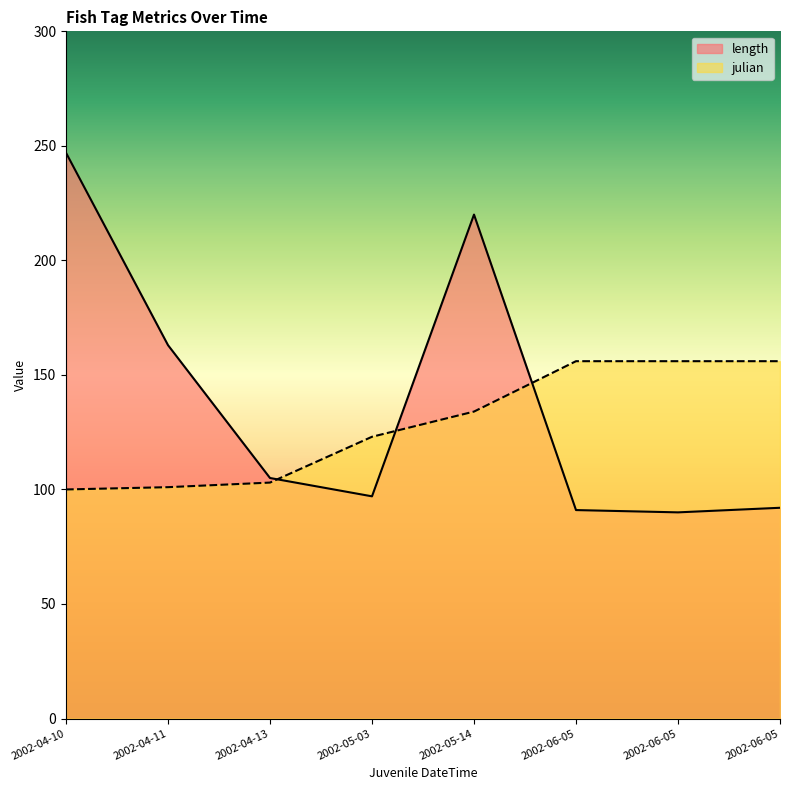

List the labels in order of julian value, smallest first.

2002-04-10, 2002-04-11, 2002-04-13, 2002-05-03, 2002-05-14, 2002-06-05, 2002-06-05, 2002-06-05